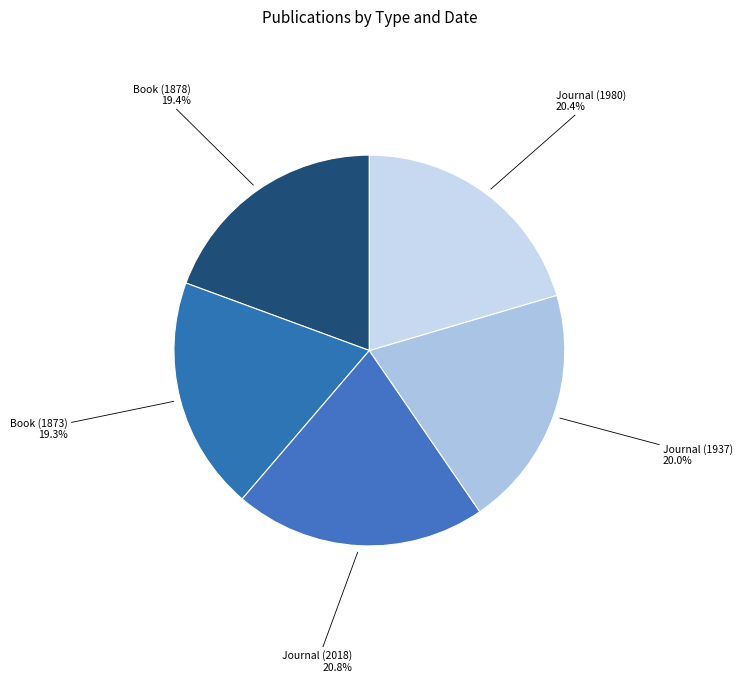

What is the largest slice in the pie chart?

Journal (2018)